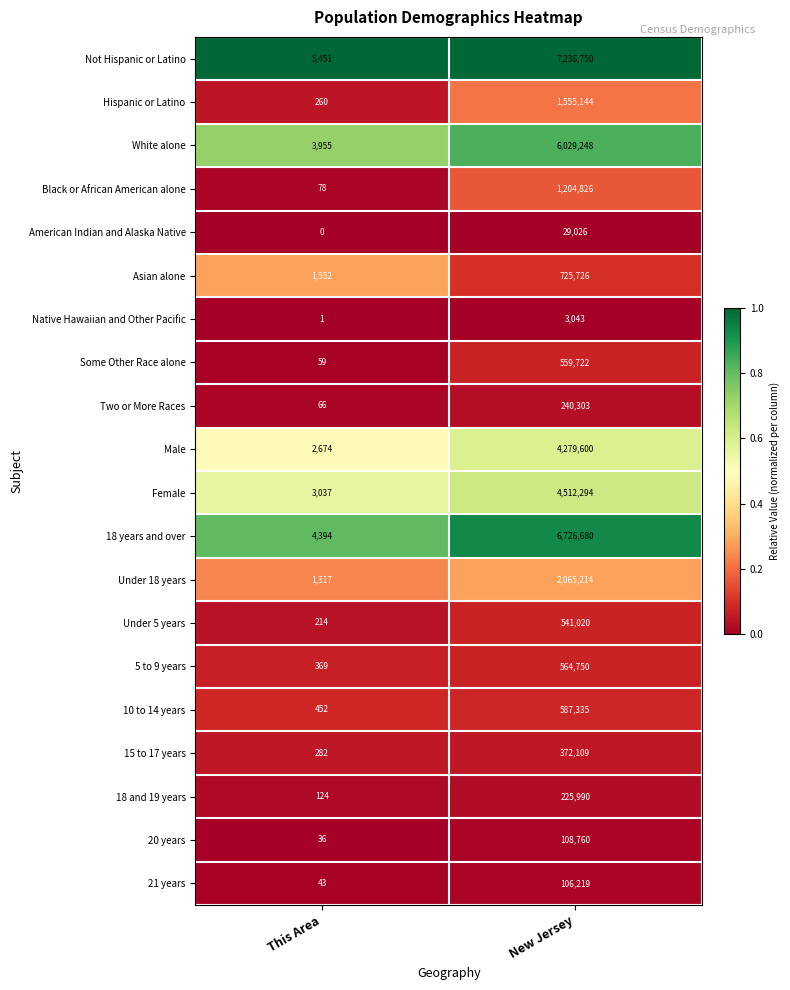

What is the spread (max minus min) of values at New Jersey?

7233707